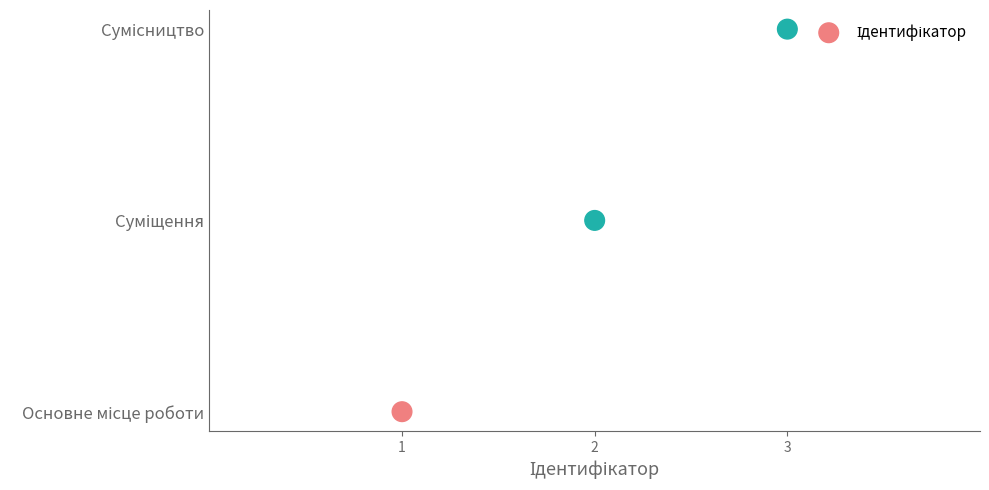

What is the change in value from 1 to 3?

+2